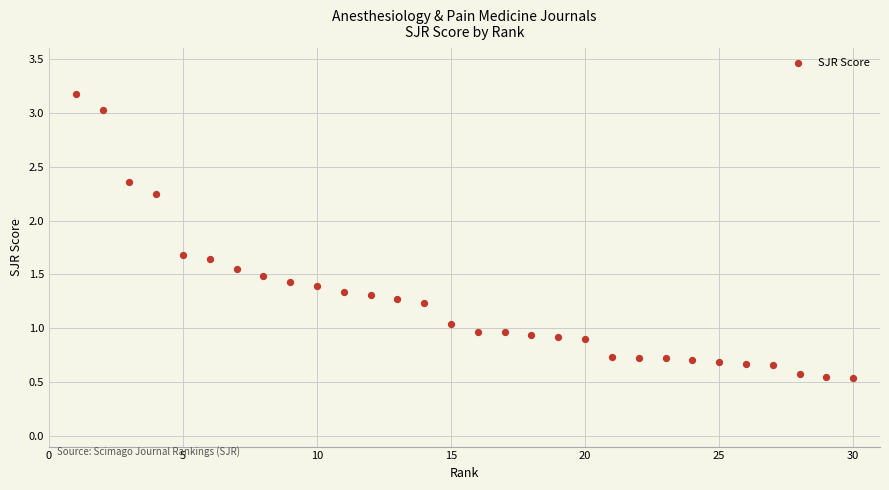

What is the range of Y values (max minus min)?

2.6